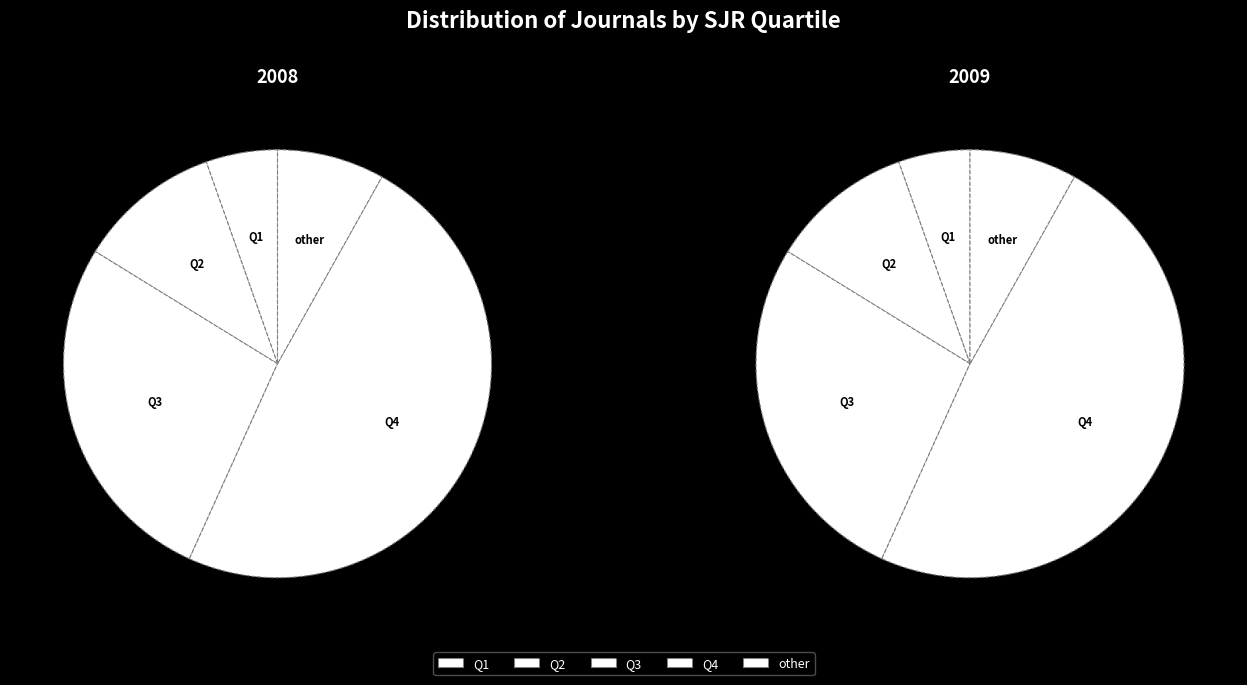

To the nearest percent, what portion does Q1 represent?

5%